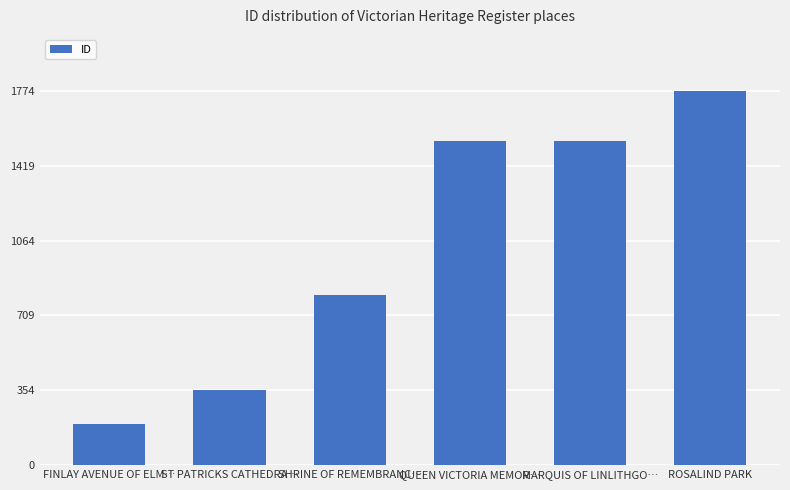

The chart shows a value of 625 at ST PATRICKS CATHEDRA…. True or false?

False